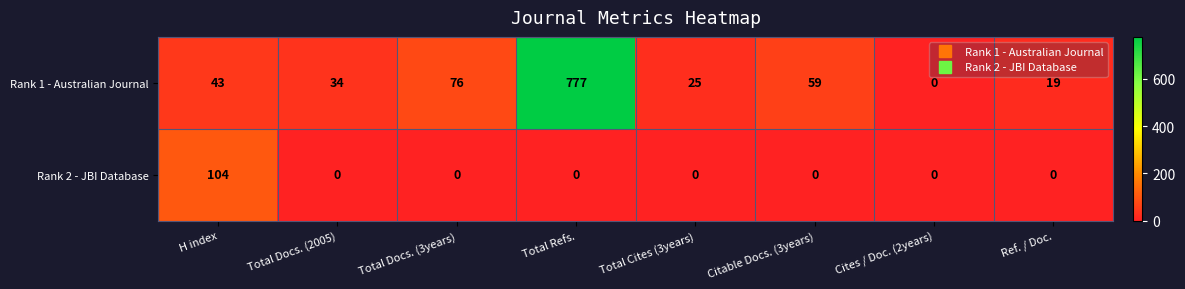

Between Total Refs. and Citable Docs. (3years), which series saw the biggest shift?

Rank 1 - Australian Journal